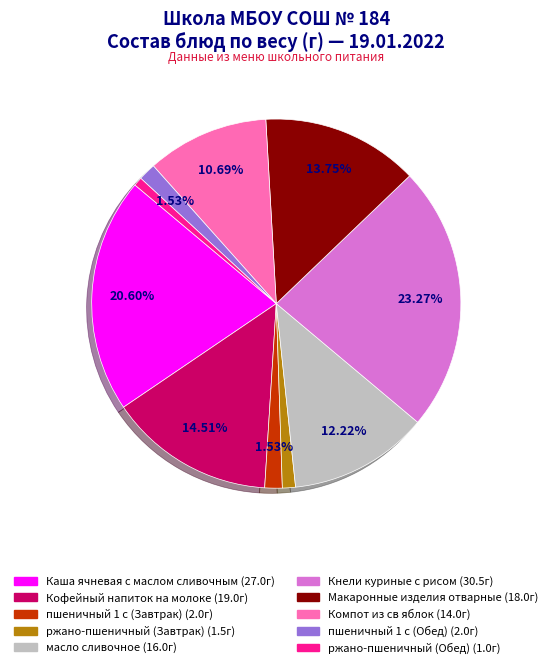

Is there a majority slice in this chart?

No